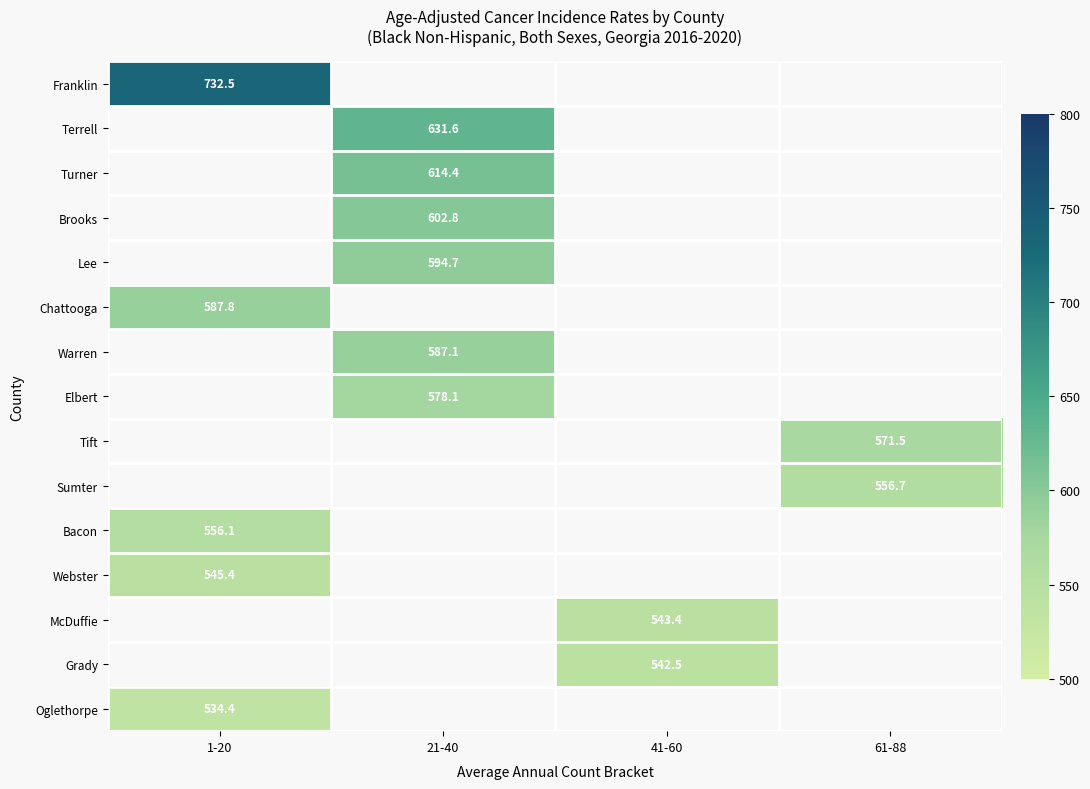

Which label corresponds to the smallest value in the chart?

1-20